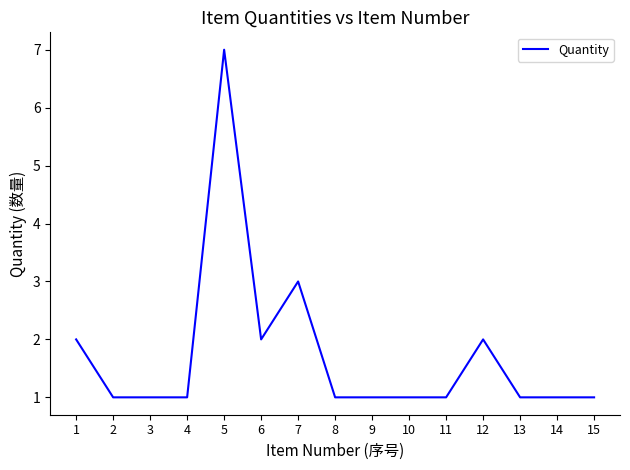

Approximately how many times larger is the value at 8 compared to 4?

1.0